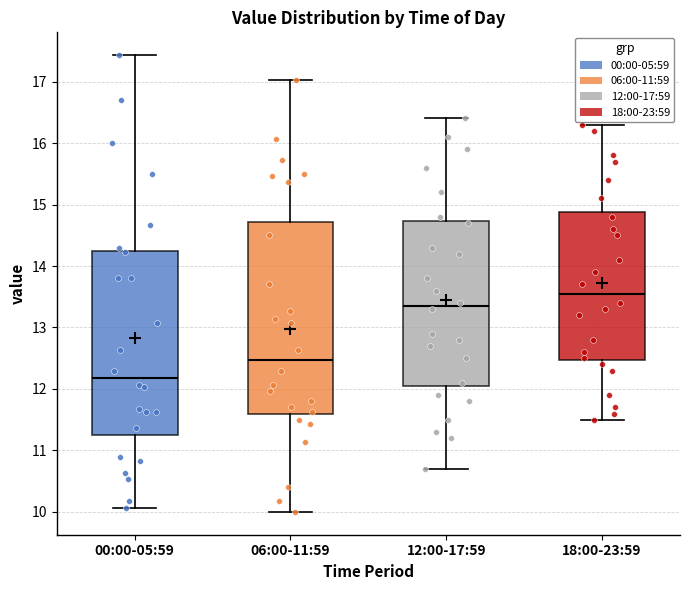

Reading left to right, transcribe this box plot: for each box, give where its median line is, the range the box spans, and where its two whiskers end, as read against the y-axis. The values are not printed on the chart, so give them approximately, as read against the axis.

00:00-05:59: median 12.2, box 11.3 to 14.2, whiskers 10.1 to 17.4
06:00-11:59: median 12.5, box 11.6 to 14.7, whiskers 10.0 to 17.0
12:00-17:59: median 13.4, box 12.1 to 14.7, whiskers 10.7 to 16.4
18:00-23:59: median 13.6, box 12.5 to 14.9, whiskers 11.5 to 16.3